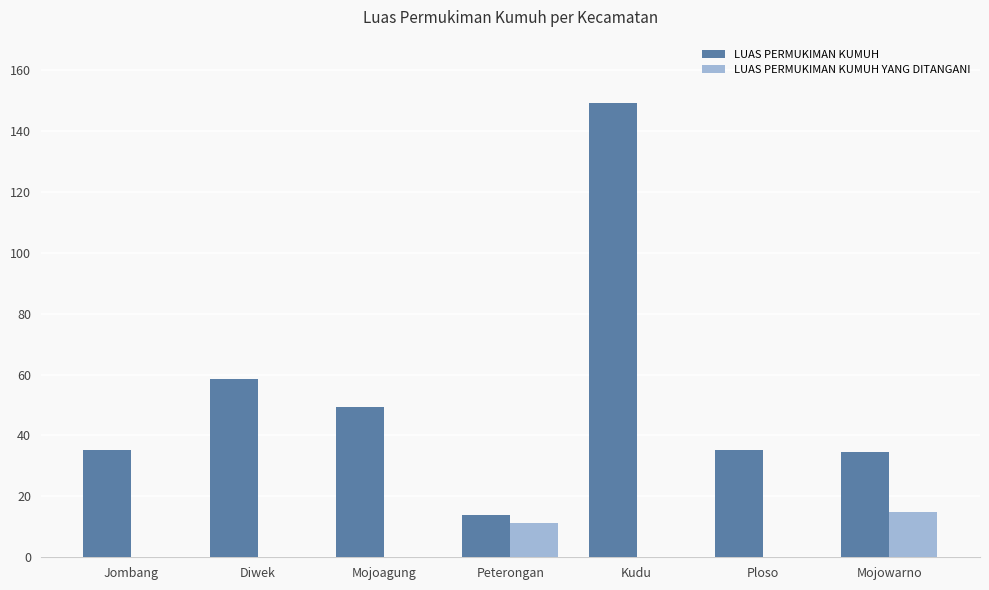

Between Kudu and Ploso, which series saw the biggest shift?

LUAS PERMUKIMAN KUMUH